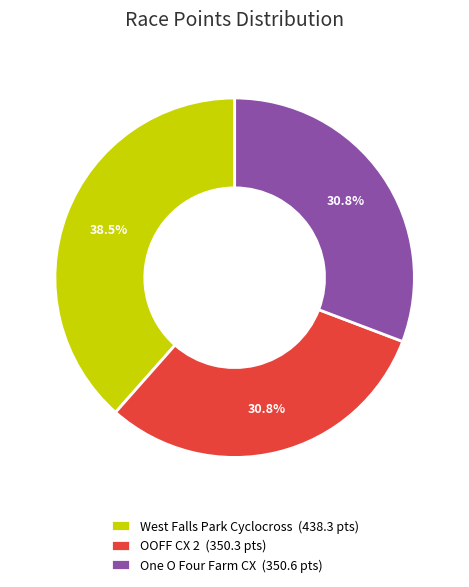

To the nearest percent, what is the difference between the largest and smallest slice percentages?

8%